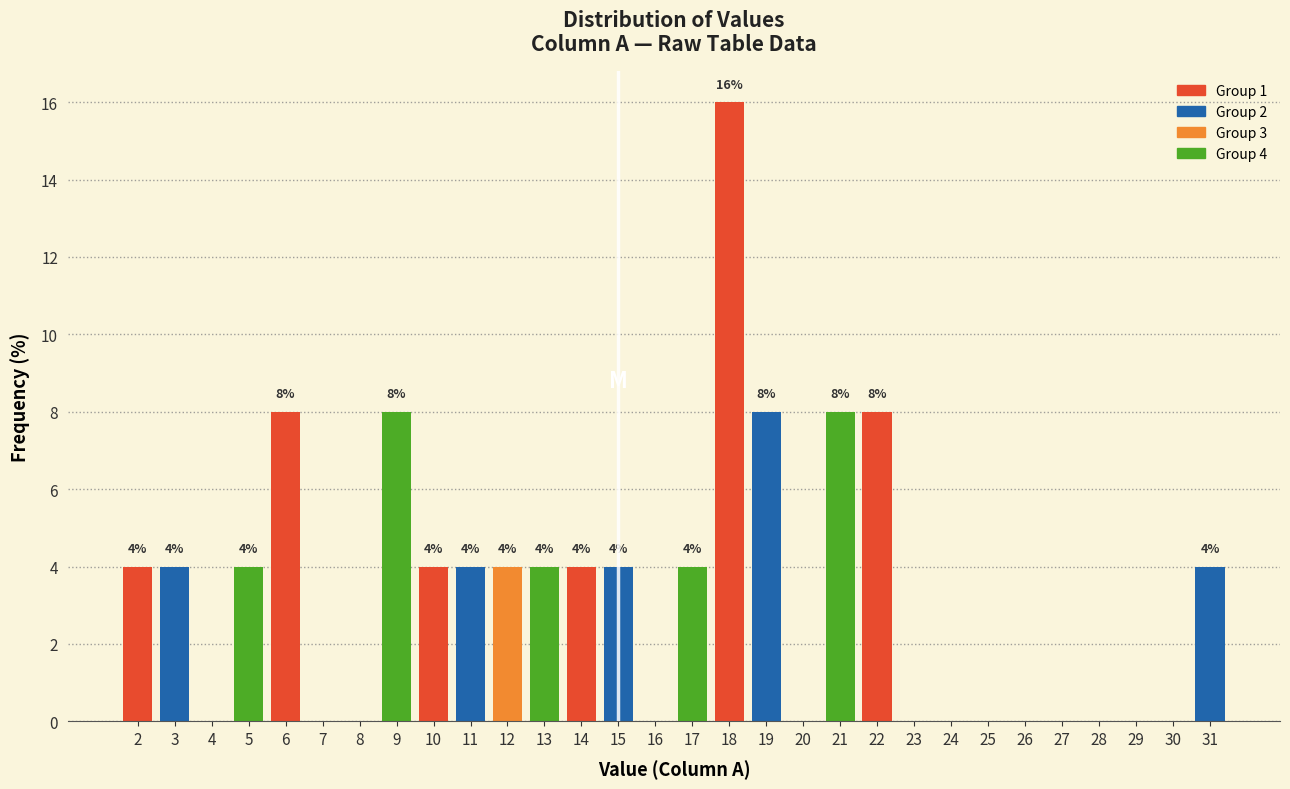

Reading left to right, transcribe all the data shown in this chart.

2=4	3=4	4=0	5=4	6=8	7=0	8=0	9=8	10=4	11=4	12=4	13=4	14=4	15=4	16=0	17=4	18=16	19=8	20=0	21=8	22=8	23=0	24=0	25=0	26=0	27=0	28=0	29=0	30=0	31=4